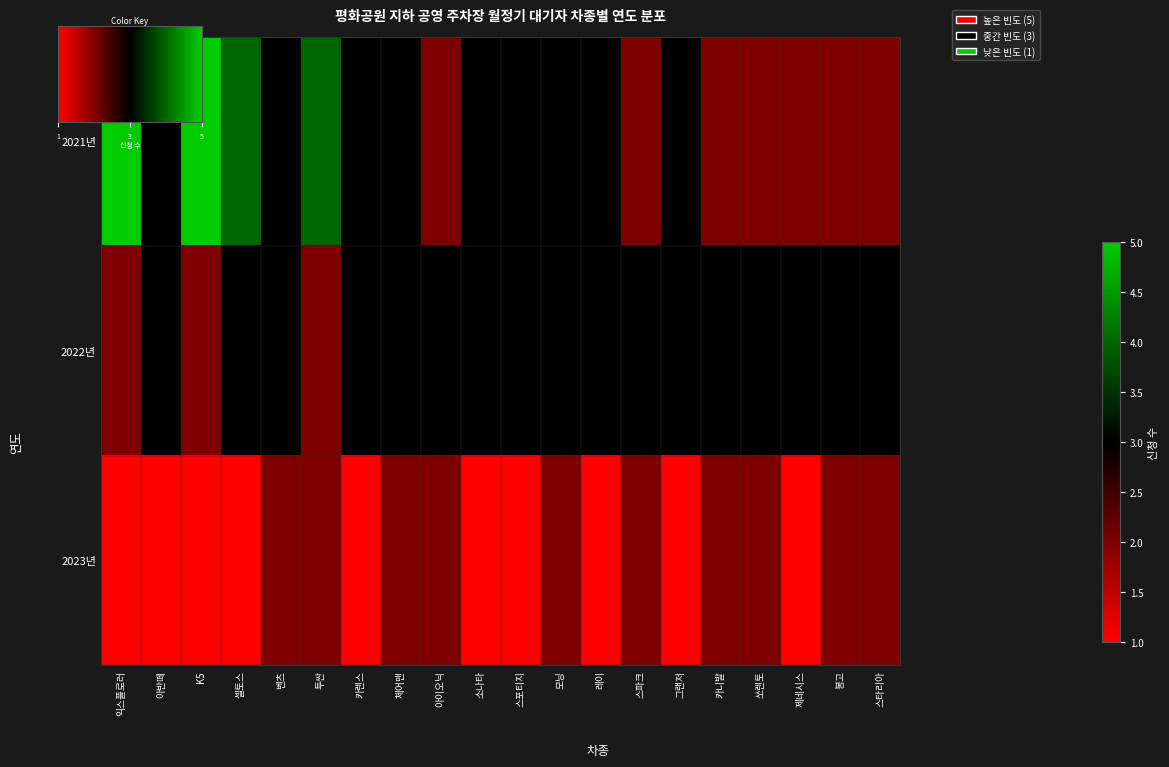

How many distinct data groups are displayed?

3